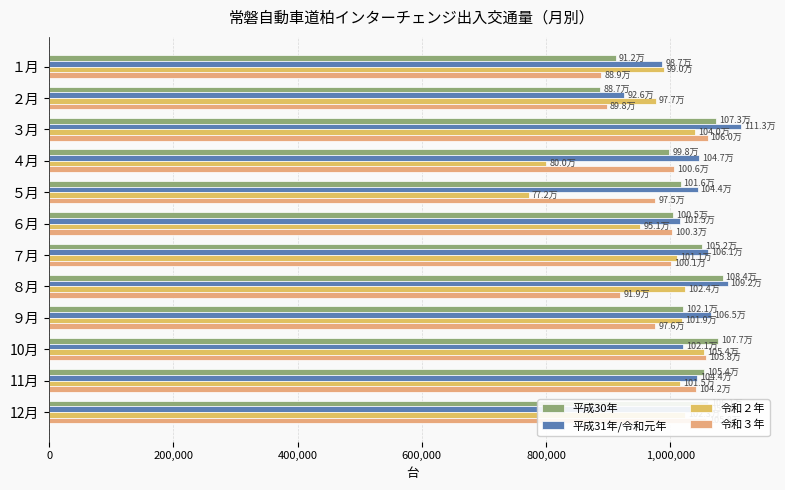

What is the difference between the maximum and minimum values in the 令和２年 series?

282649